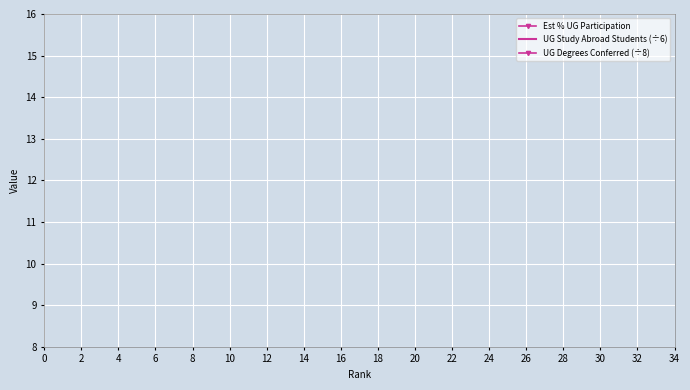

What are all the series names shown in the legend?

Est % UG Participation, UG Study Abroad Students (÷6), UG Degrees Conferred (÷8)